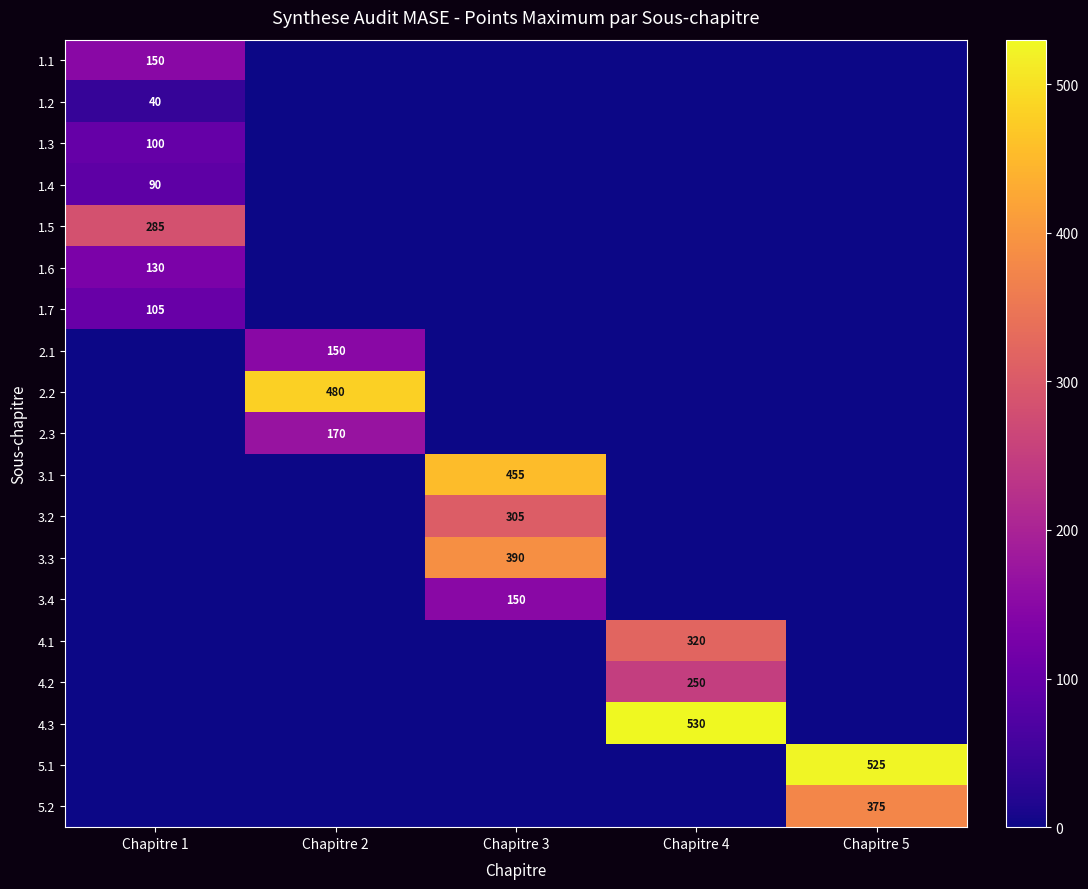

Is it true that 3.2 equals 510 at Chapitre 3?

False